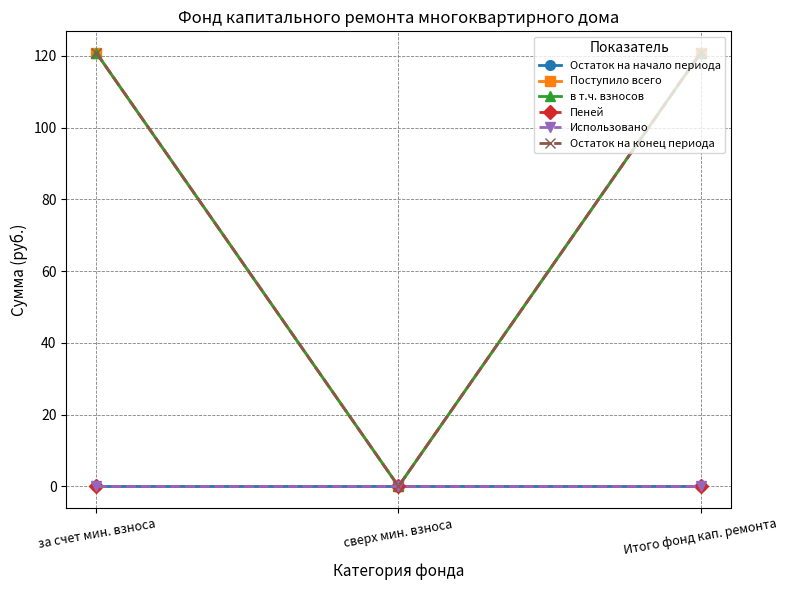

Which label corresponds to the largest value in the chart?

за счет мин. взноса